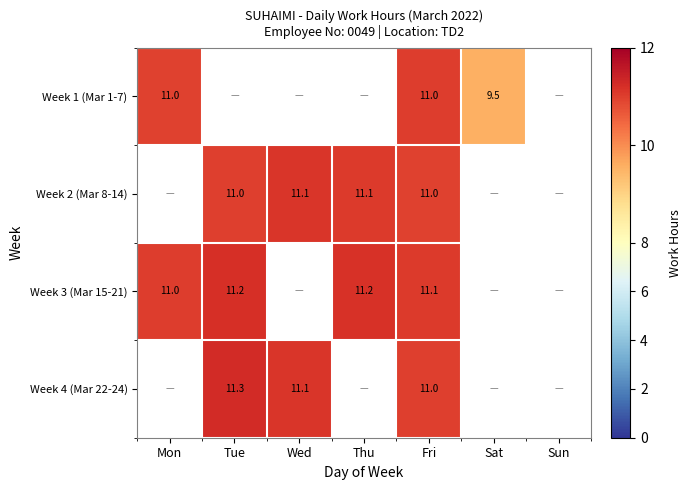

Where is Week 3 (Mar 15-21) nearest to the value 11?

Mon